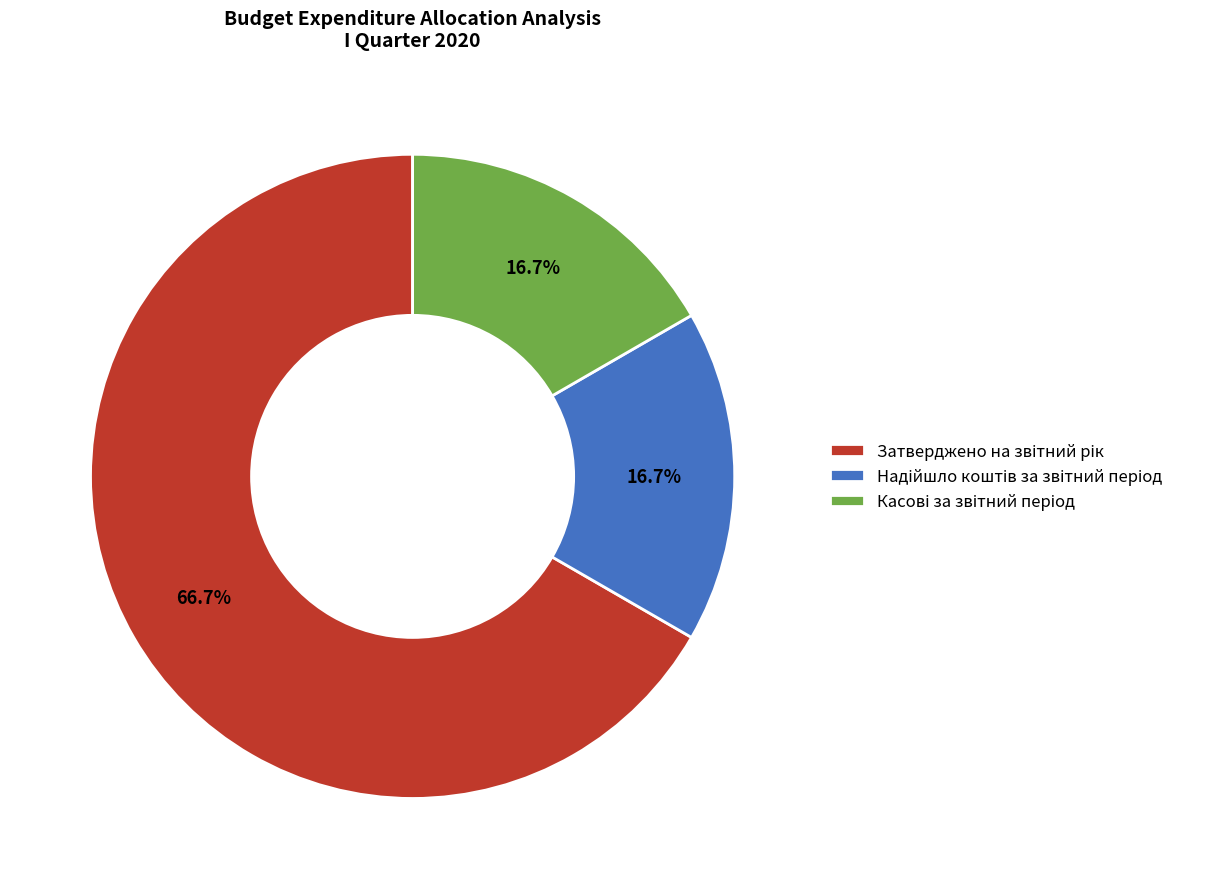

Is it true that Касові за звітний період is 17% of the pie?

True